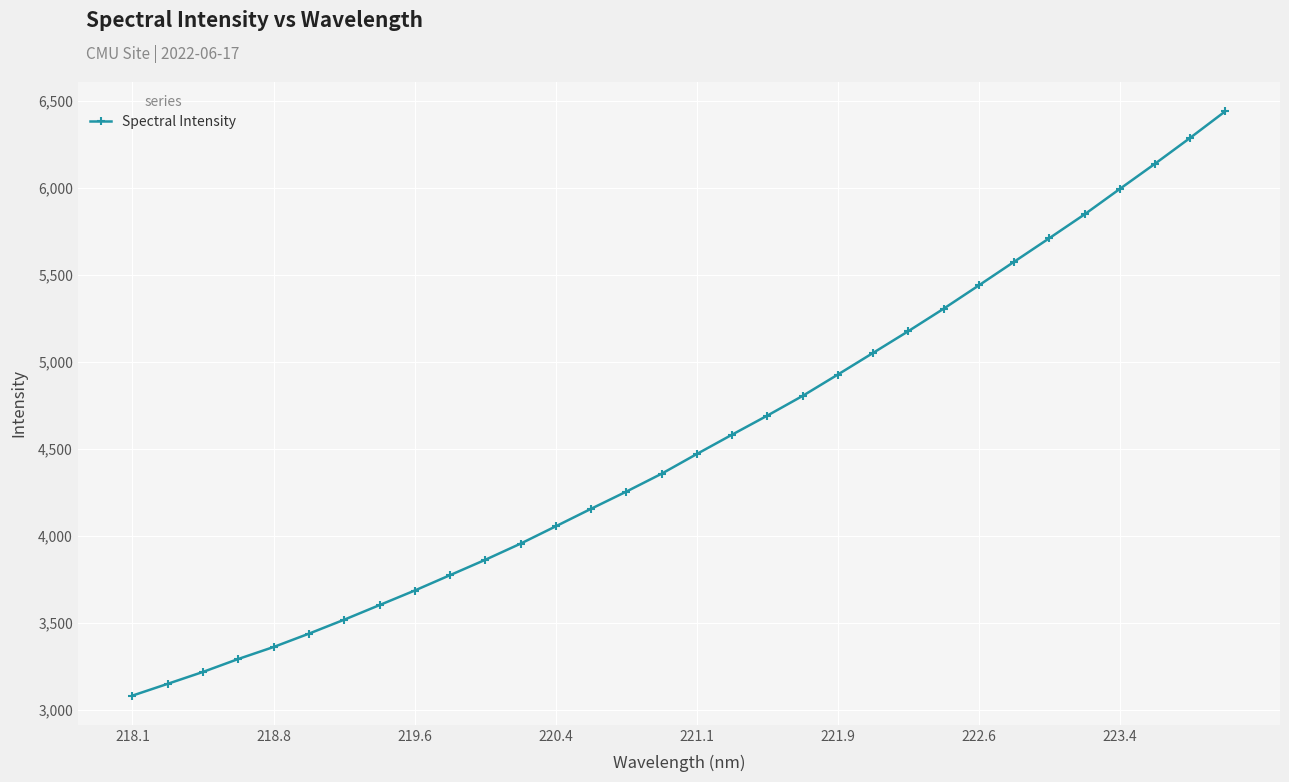

True or false: there are more than 2 points higher than both neighbors.

False